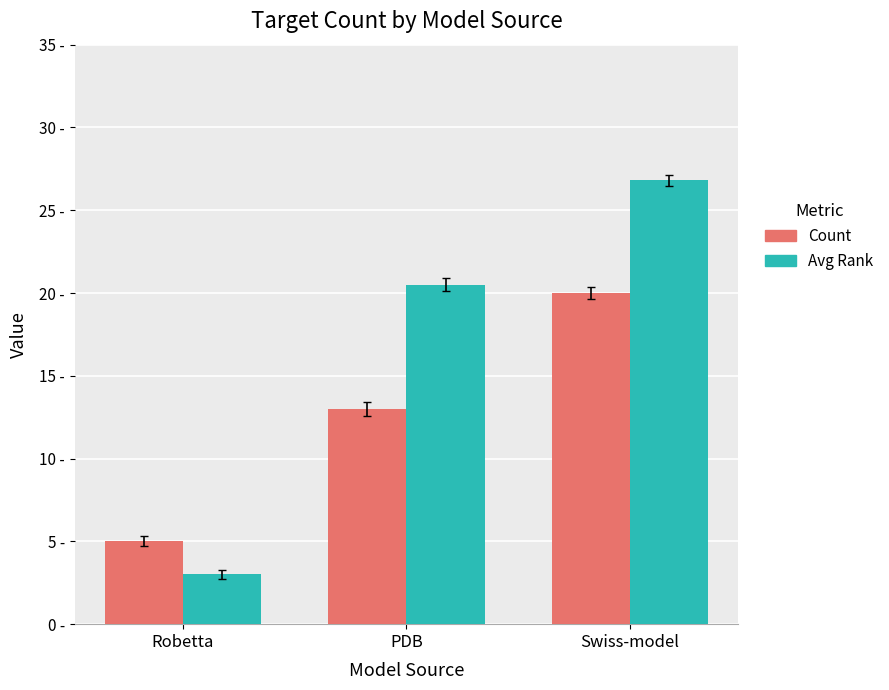

List the series in order of their overall mean, highest first.

Avg Rank, Count